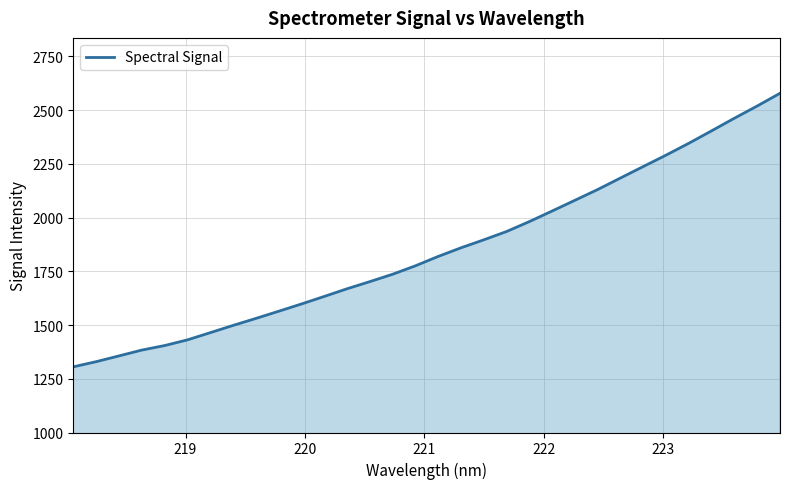

What is the greatest value displayed?

2578.5